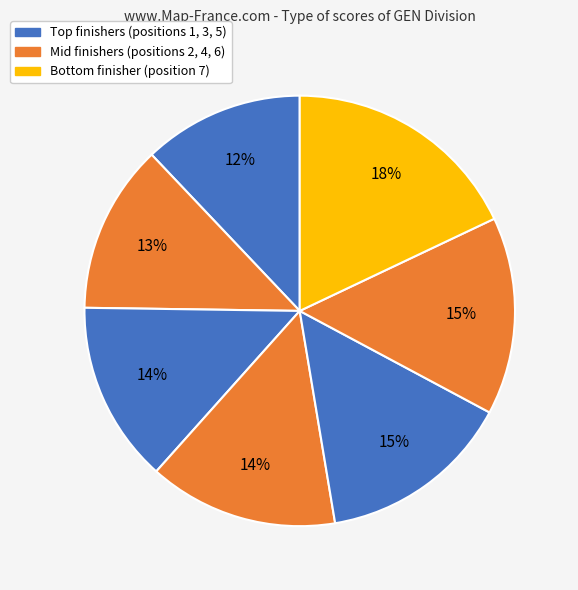

Is there any slice that represents more than half of the pie?

No